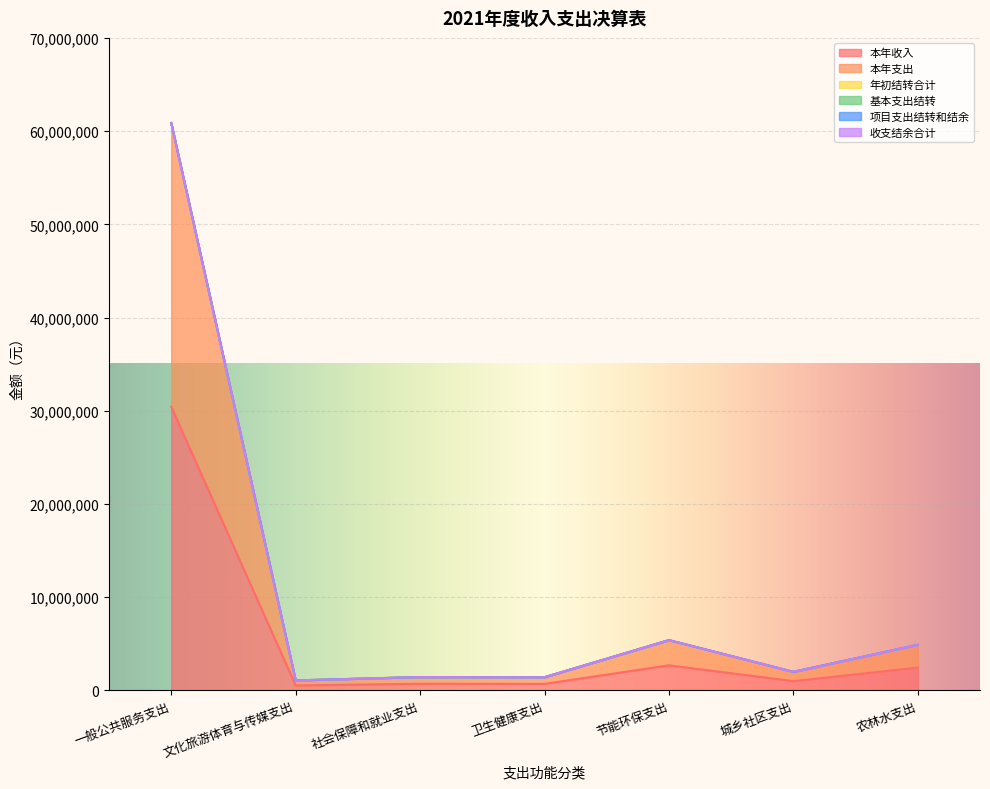

True or false: 本年支出 and 基本支出结转 intersect in this chart.

False